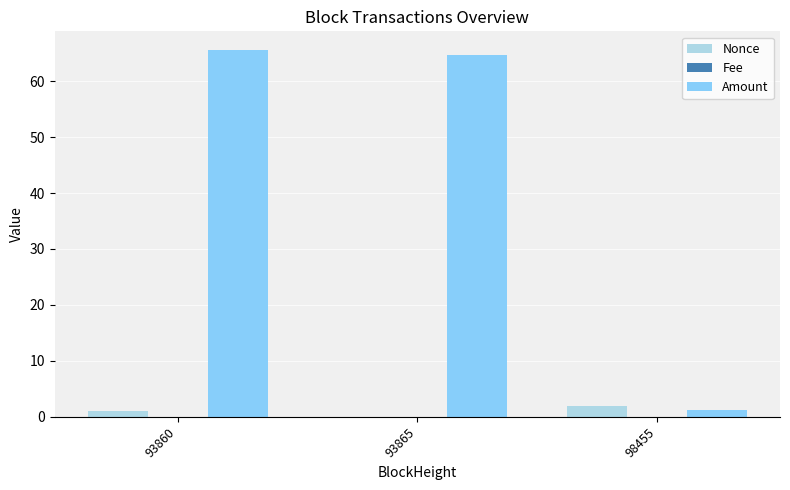

What is the greatest value displayed?

65.6